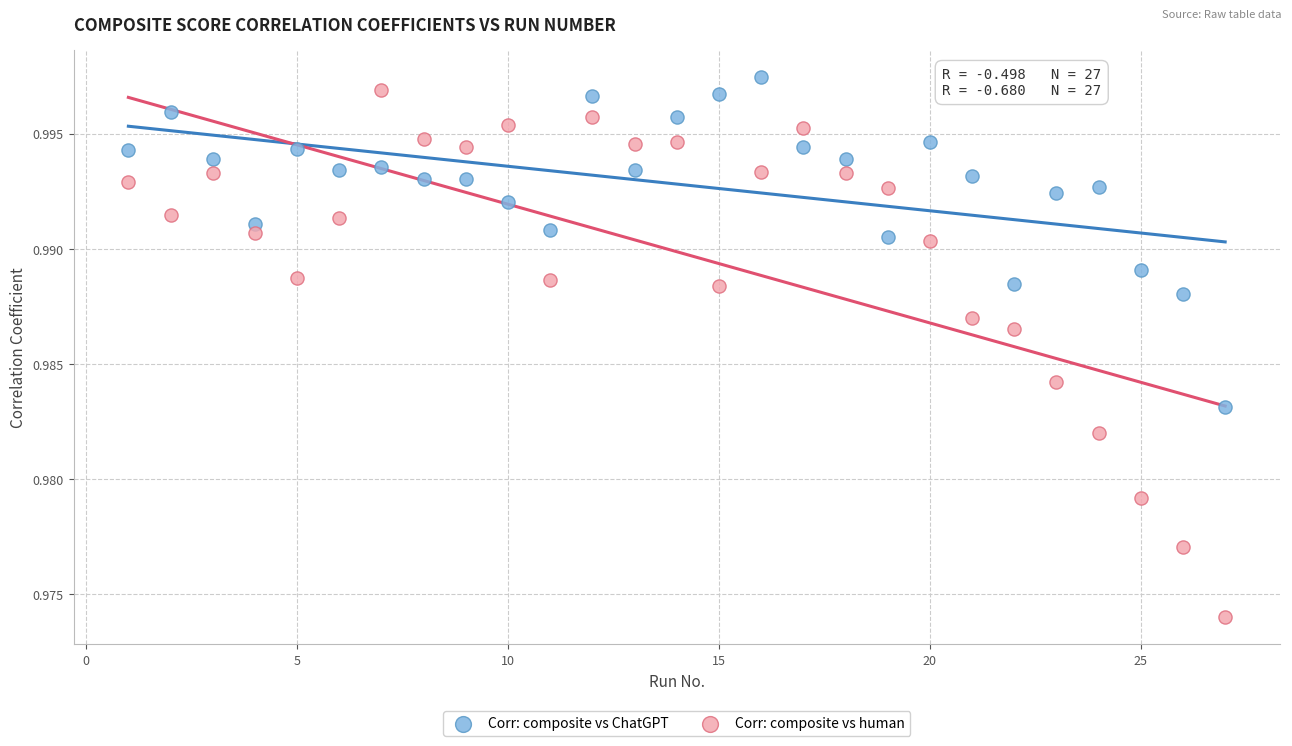

Which series contains the lowest Y value?

Corr: composite vs human